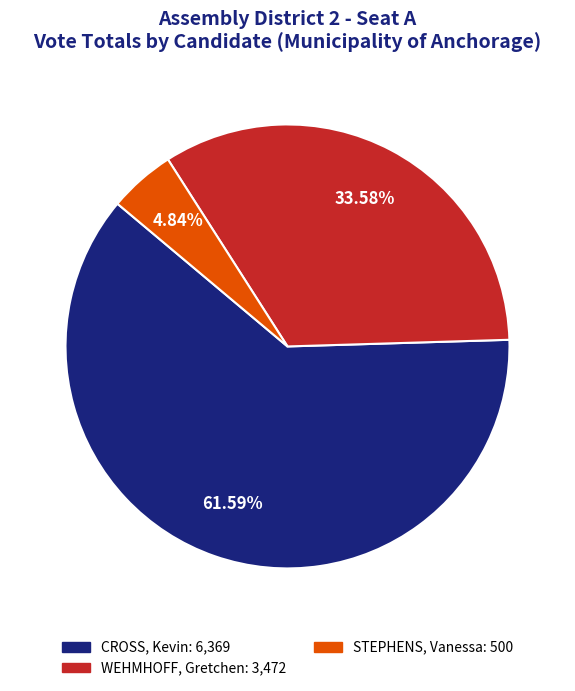

What portion of the pie excludes WEHMHOFF, Gretchen?

66.4%